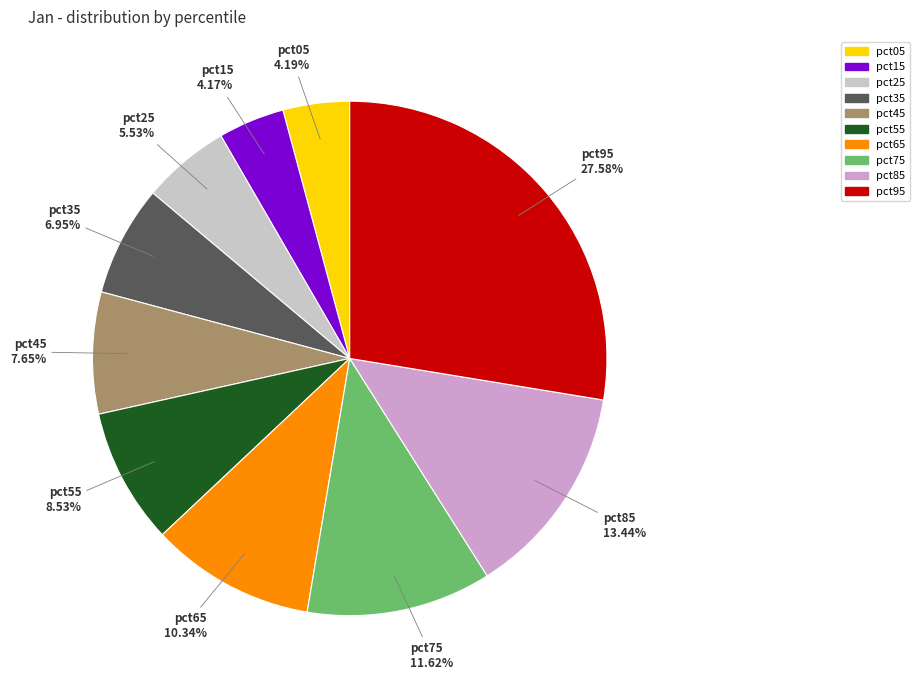

To the nearest percent, what portion does pct85 represent?

13%